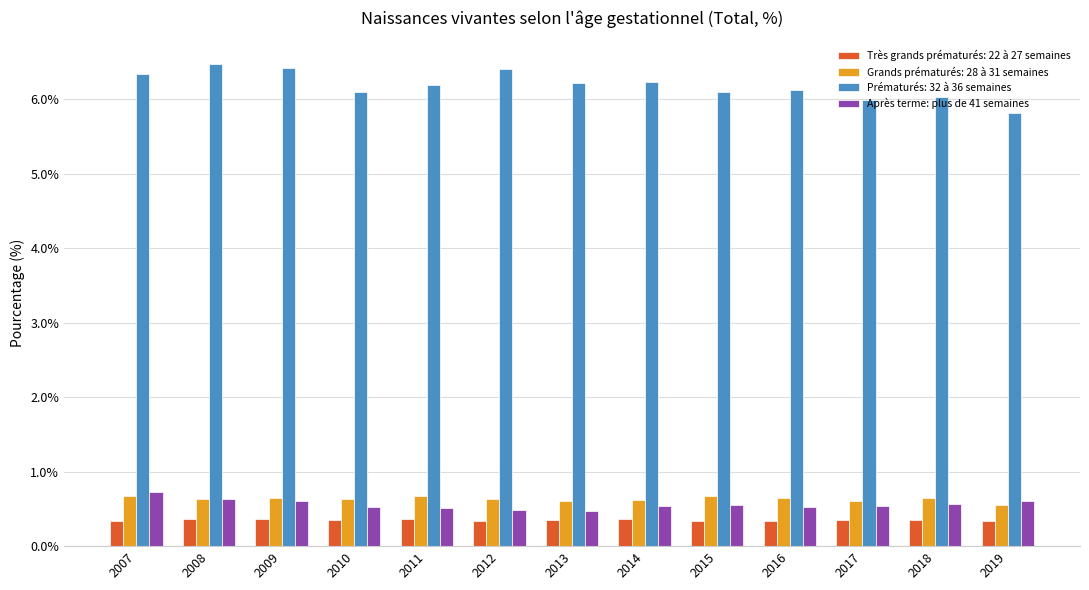

What is the spread (max minus min) of values at 2015?

5.8